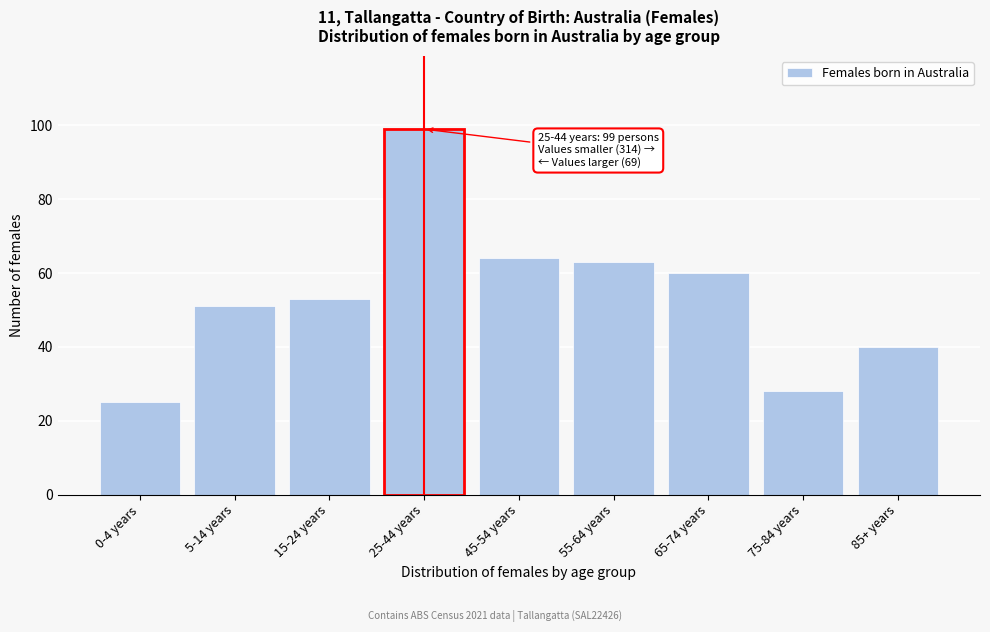

Reading right to left, what are all the values shown in this chart?

40	28	60	63	64	99	53	51	25